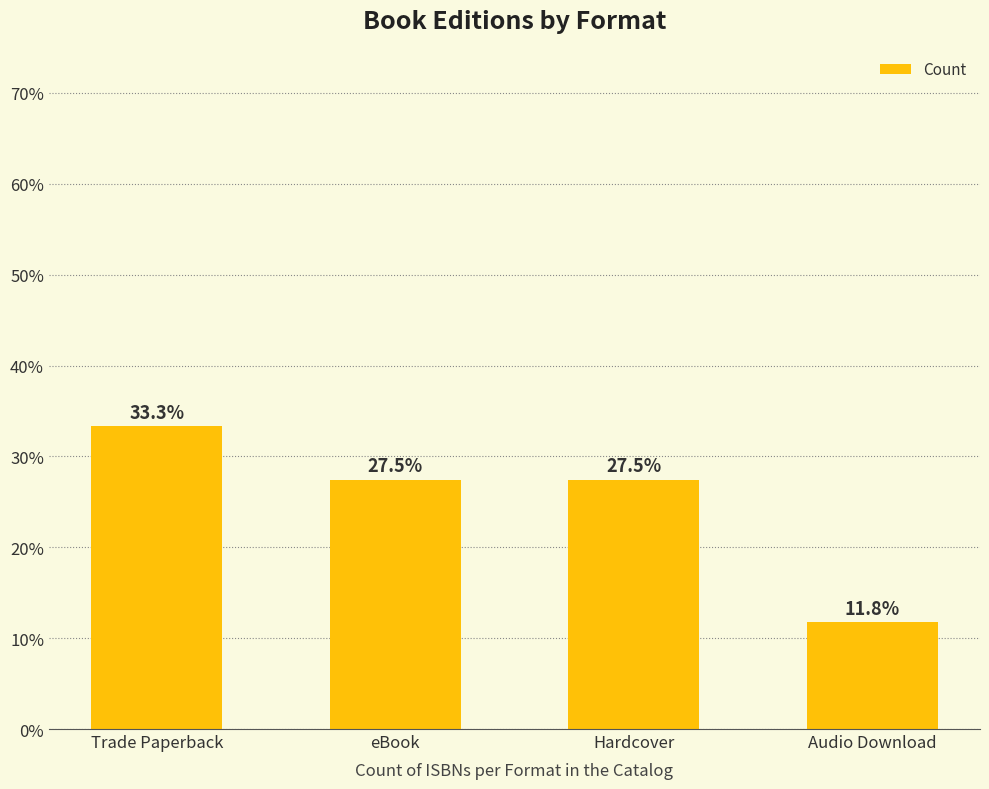

How many bars are there in total?

4